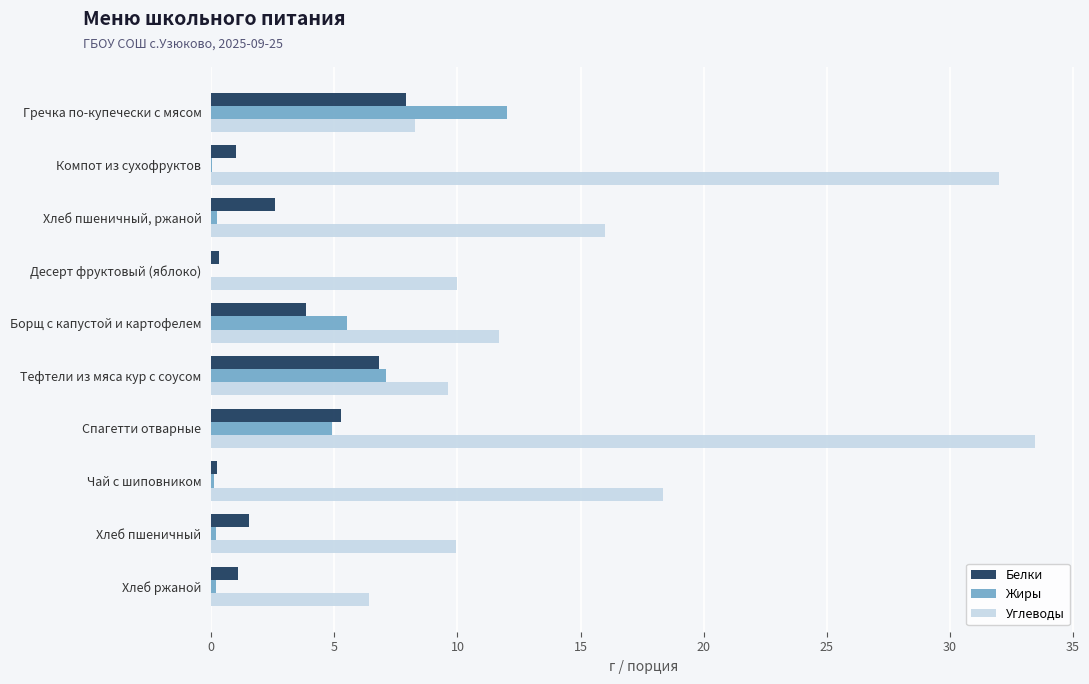

What is the highest value of the Углеводы series?

33.5